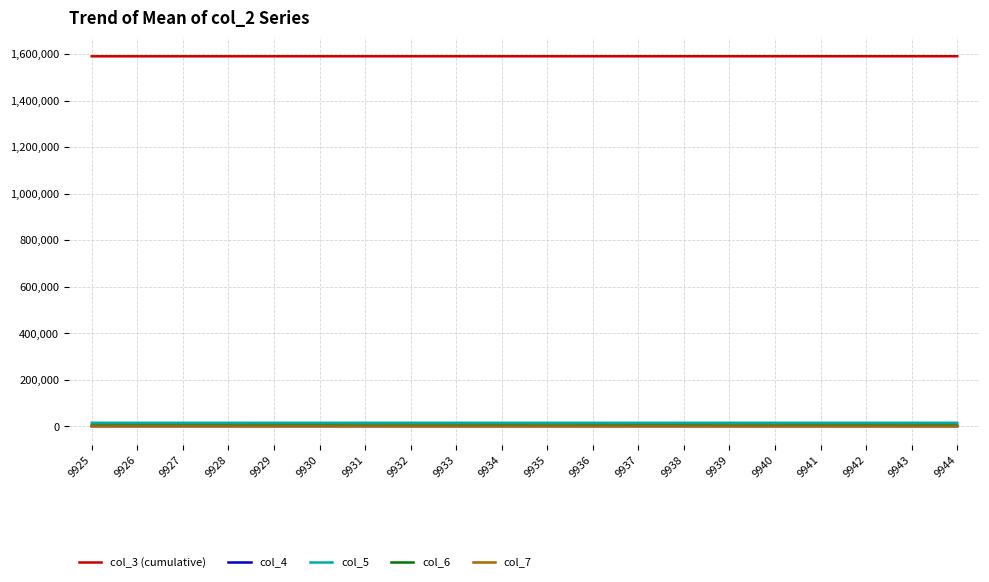

What are all the series names shown in the legend?

col_3 (cumulative), col_4, col_5, col_6, col_7